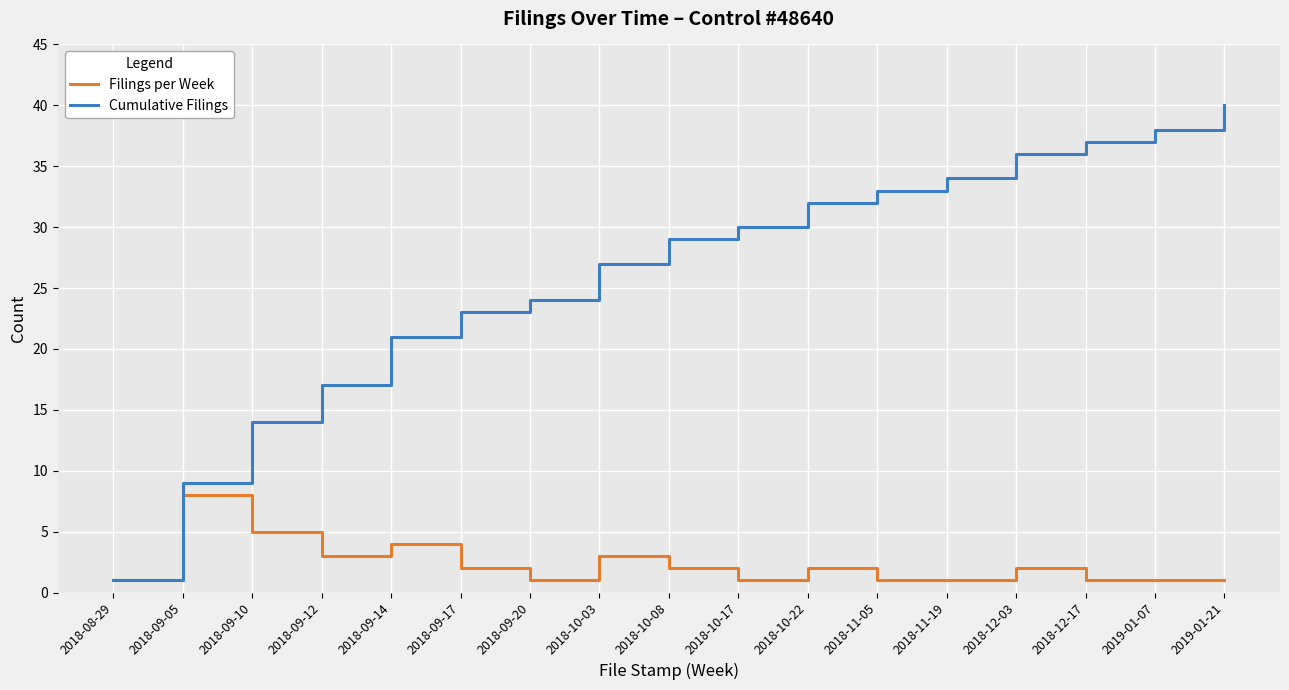

What is the maximum value for Filings per Week?

8